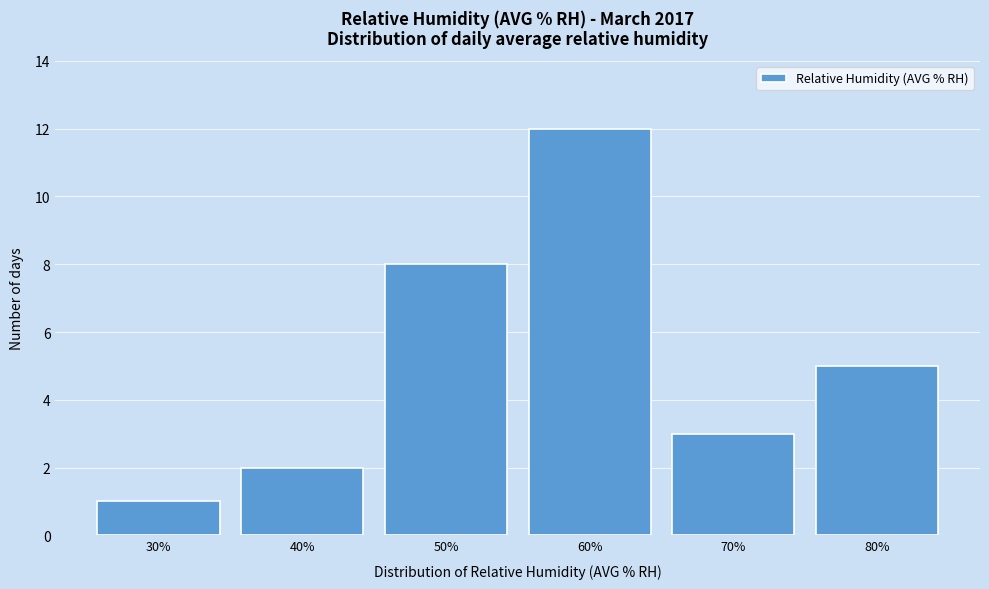

Reading left to right, what are all the values shown in this chart?

30%=1	40%=2	50%=8	60%=12	70%=3	80%=5